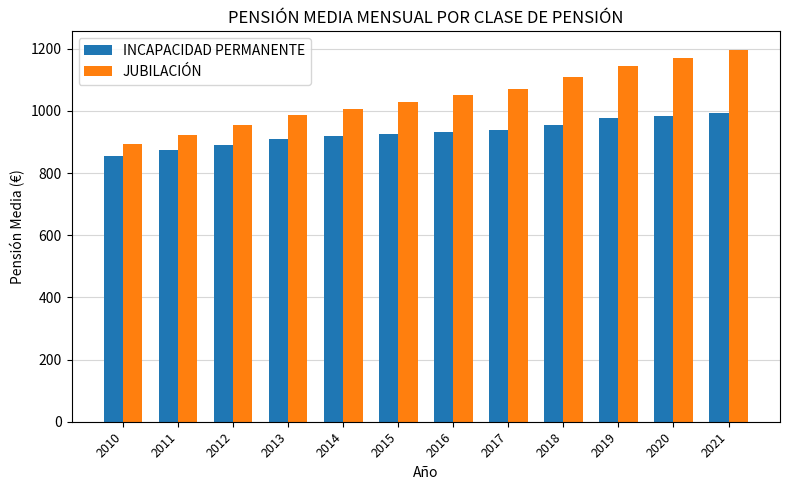

The INCAPACIDAD PERMANENTE series shows 978.4 at 2019. True or false?

True